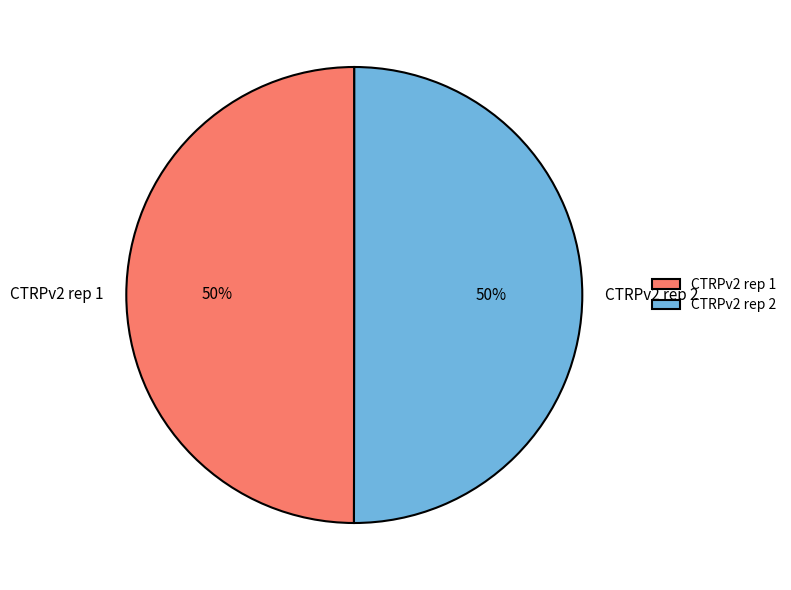

To the nearest percent, what is the combined percentage of CTRPv2 rep 1 and CTRPv2 rep 2?

100%